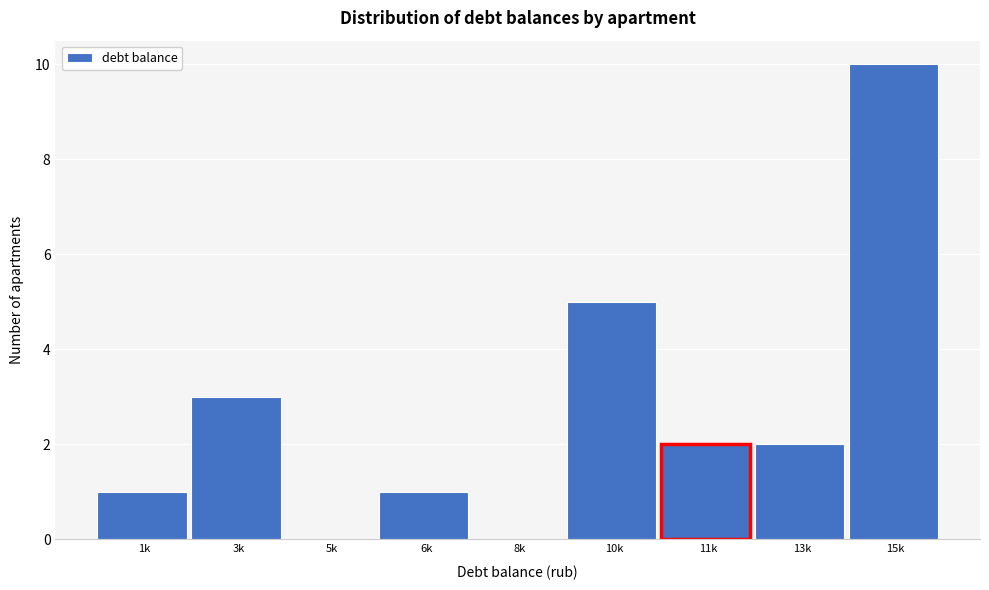

Reading right to left, what are all the values shown in this chart?

15k=10	13k=2	11k=2	10k=5	8k=0	6k=1	5k=0	3k=3	1k=1